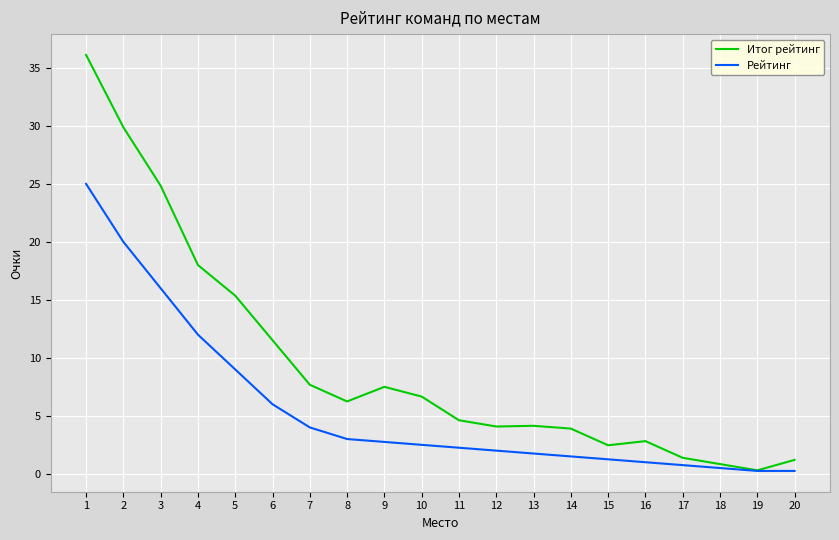

What is the greatest value displayed?

36.1